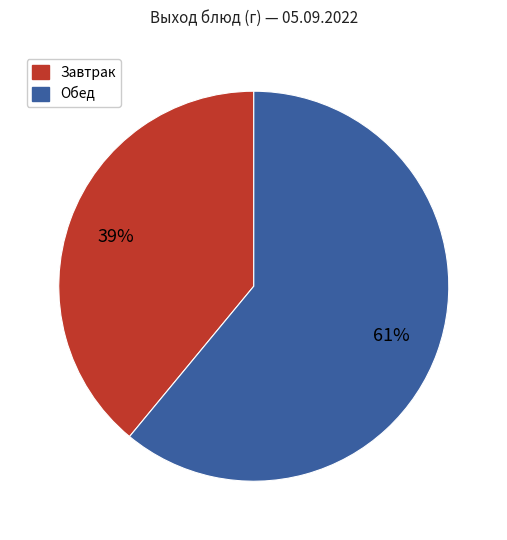

Is there any slice that represents more than half of the pie?

Yes